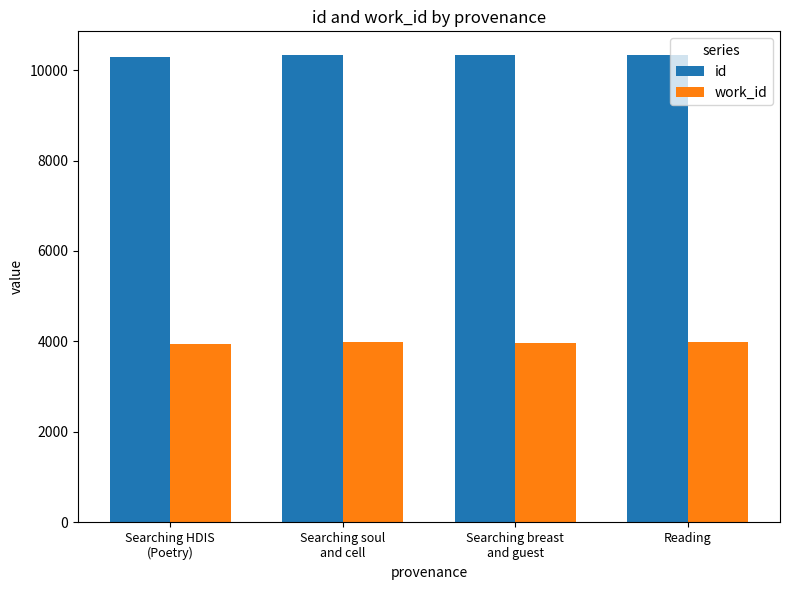

The id series shows 18257 at Searching soul
and cell. True or false?

False